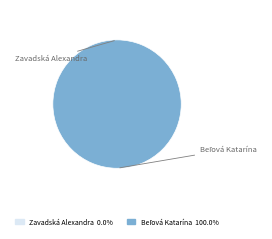

To the nearest percent, what is the average slice percentage?

50%